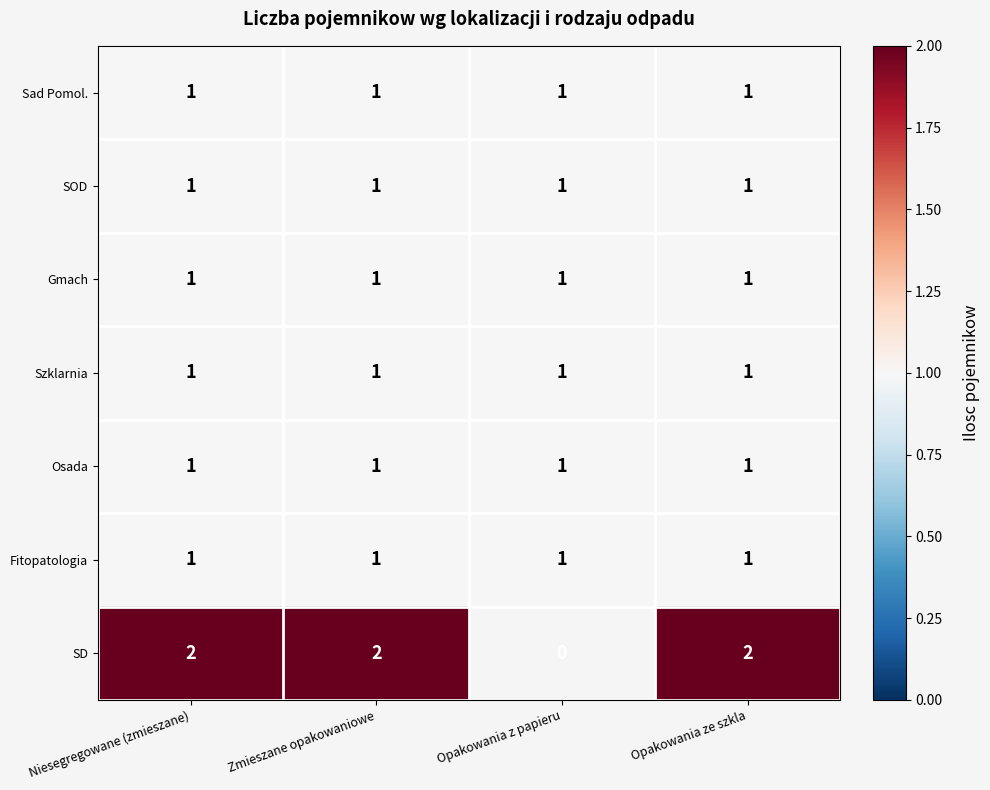

Is it true that SOD equals 1 at Niesegregowane (zmieszane)?

True